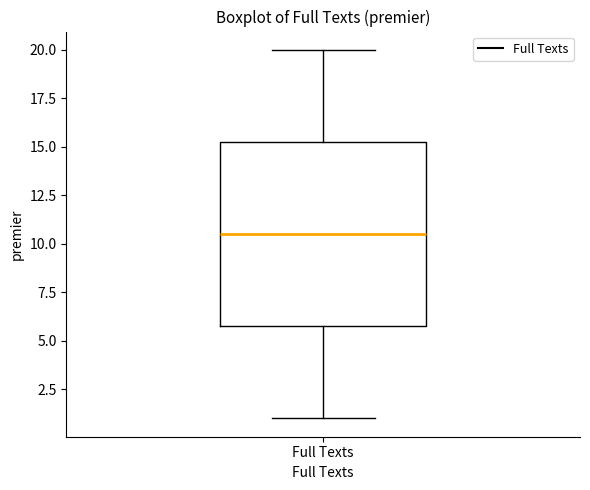

Transcribe this box plot: give where the median line is, the range the box spans, and where the two whiskers end, as read against the y-axis. The values are not printed on the chart, so give them approximately, as read against the axis.

median 10.5, box 6.0 to 15.5, whiskers 1.0 to 20.0